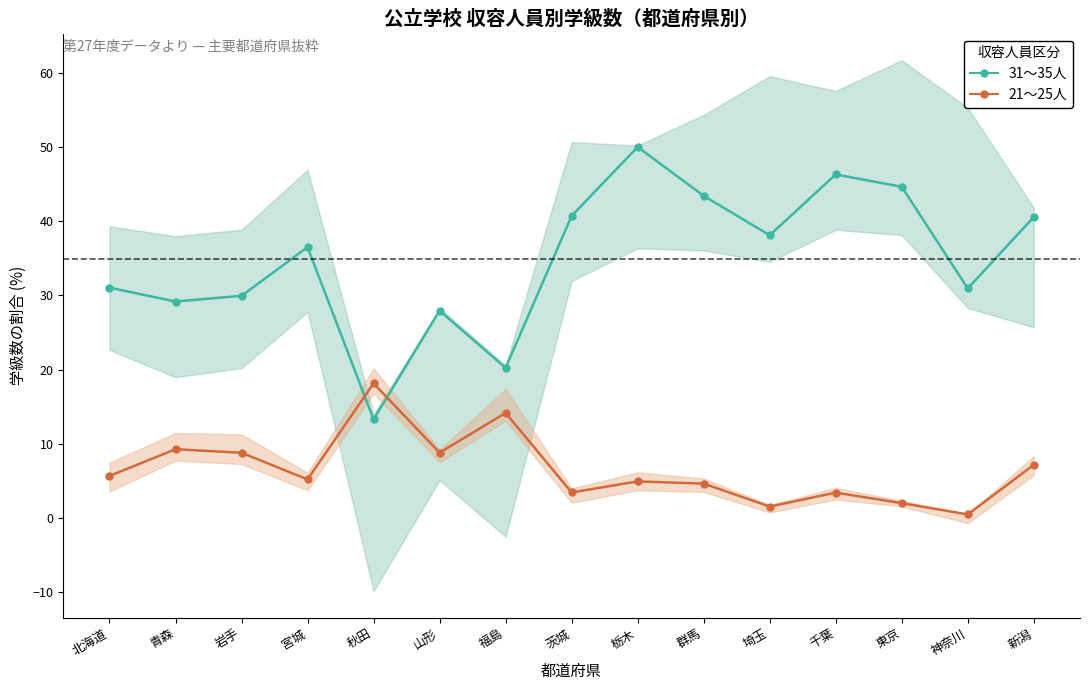

Where do 31～35人 and 21～25人 first cross each other?

宮城 and 秋田